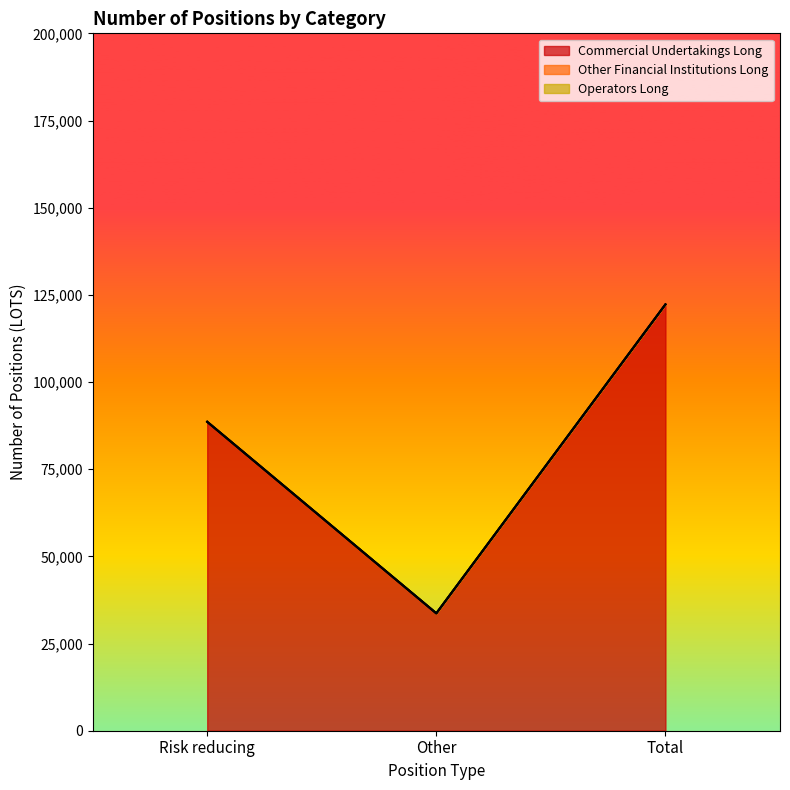

Which series has the widest spread of values?

Commercial Undertakings Long